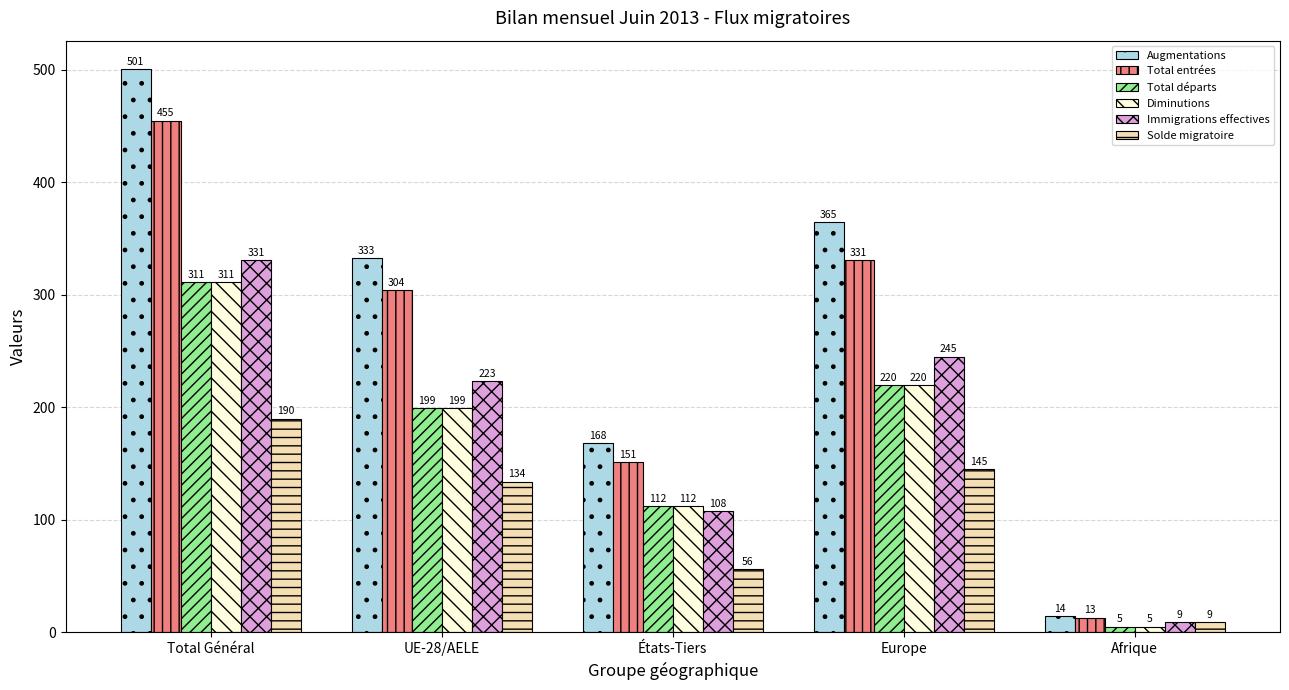

What is the total value across all series at Europe?

1526